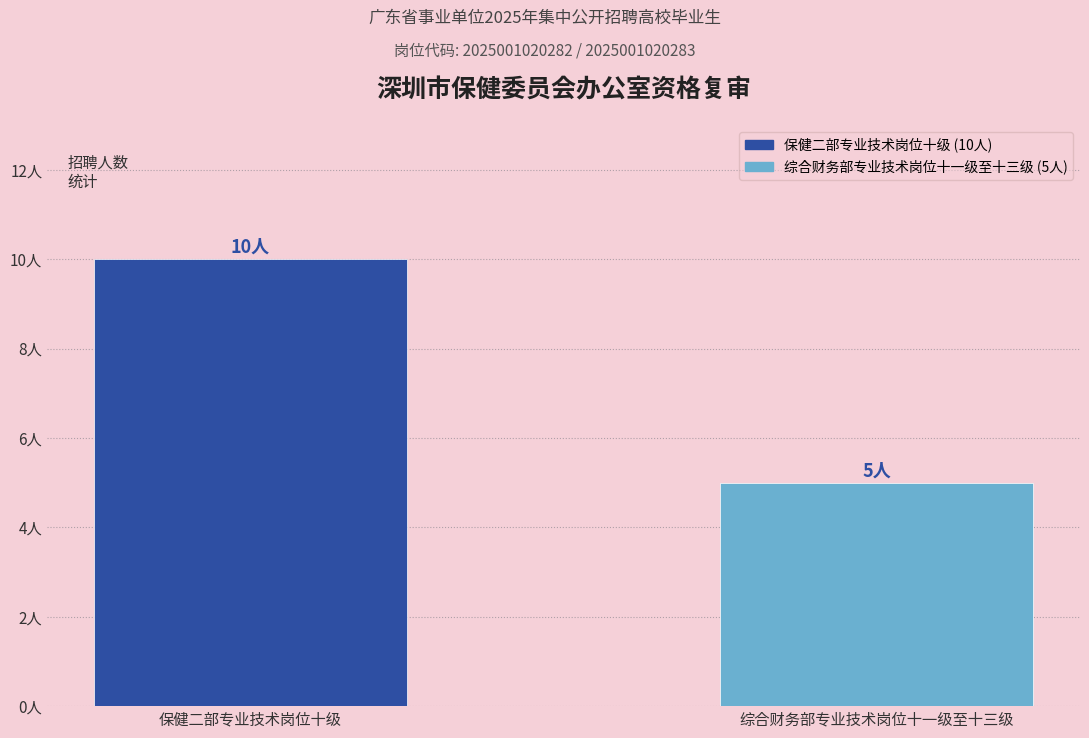

Are the bars horizontal?

No